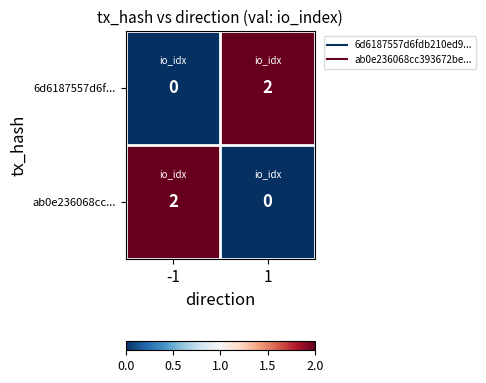

The value of 6d6187557d6f... at 1 is 1. True or false?

False